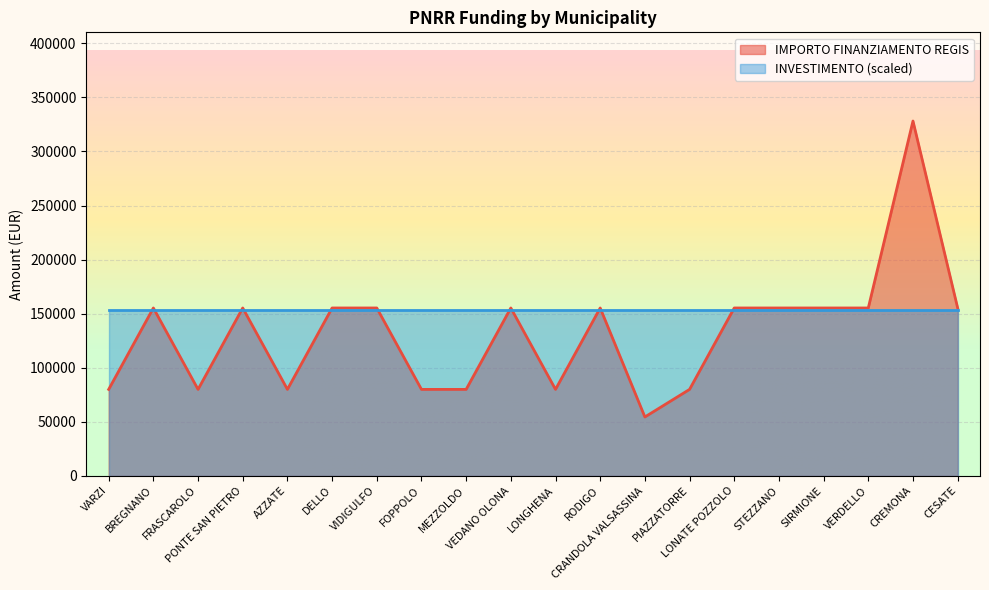

What is the minimum value shown in the chart?

54412.0